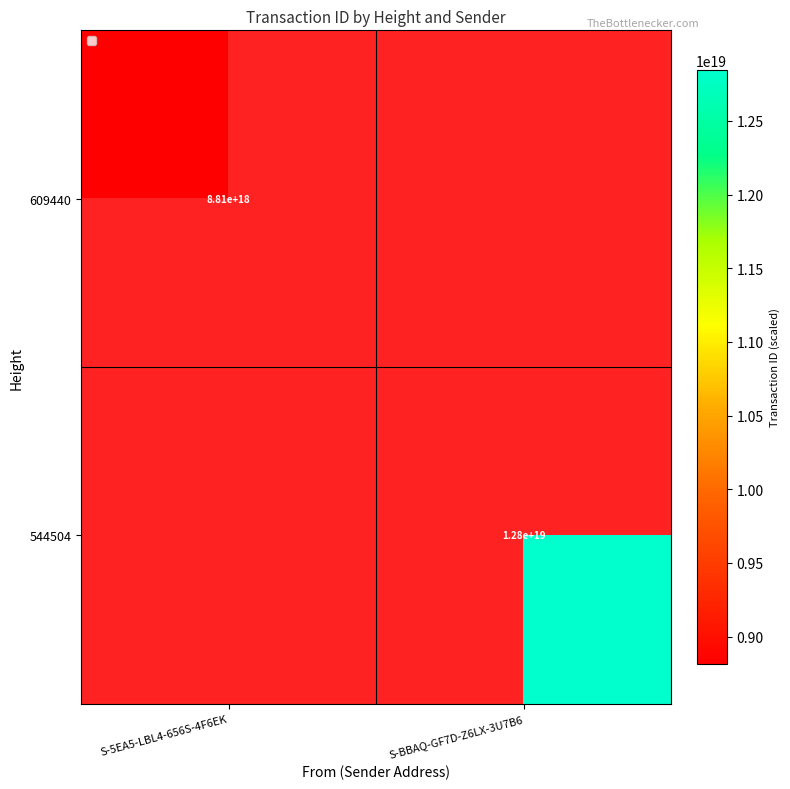

Is it true that 609440 equals 12629539644019169280 at S-5EA5-LBL4-656S-4F6EK?

False